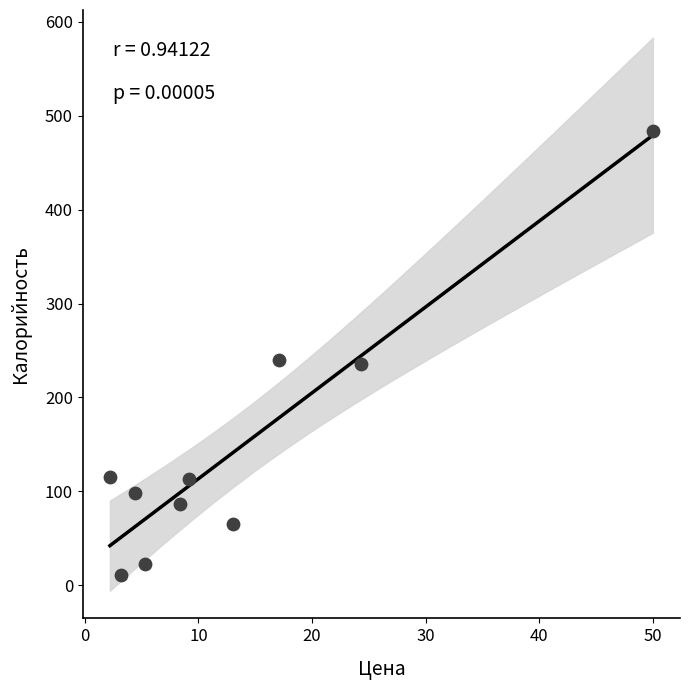

What is the average Y value?

147.3